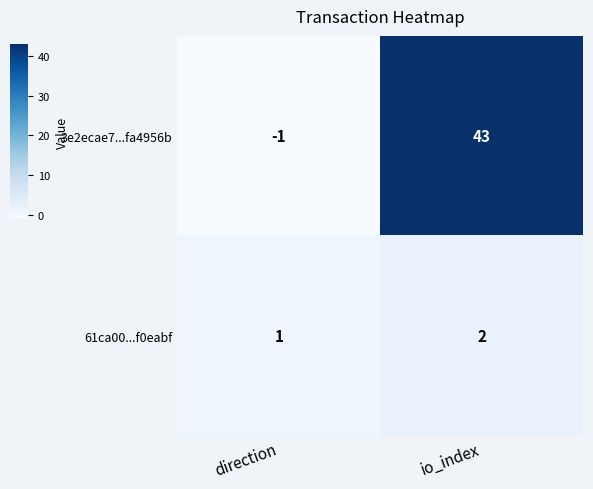

What is the sum of all 61ca00...f0eabf values?

3